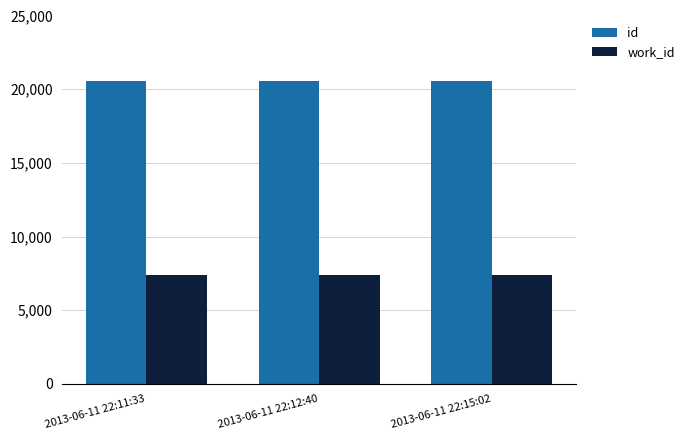

What is the label of the 2nd bar from the left?

2013-06-11 22:12:40